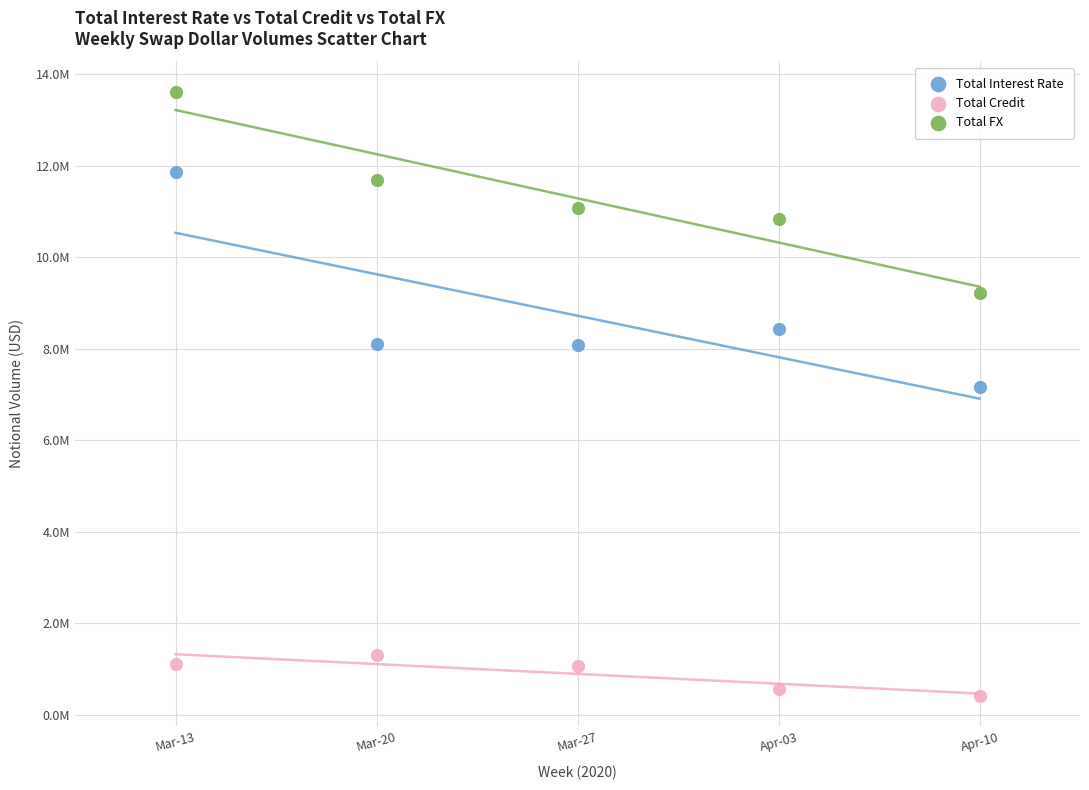

What are all the series names shown in the legend?

Total Interest Rate, Total Credit, Total FX